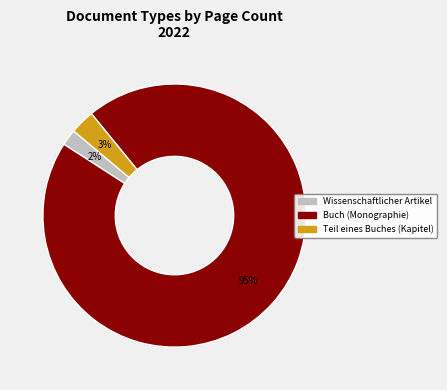

Is the sum of Teil eines Buches (Kapitel) and Buch (Monographie) greater than half?

Yes